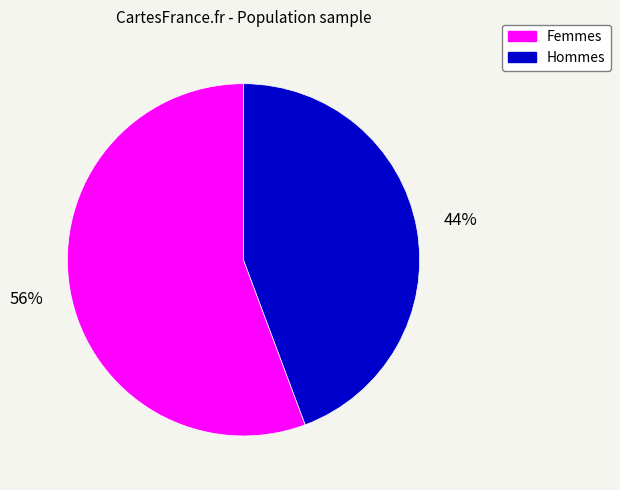

To the nearest percent, what is the average slice percentage?

50%